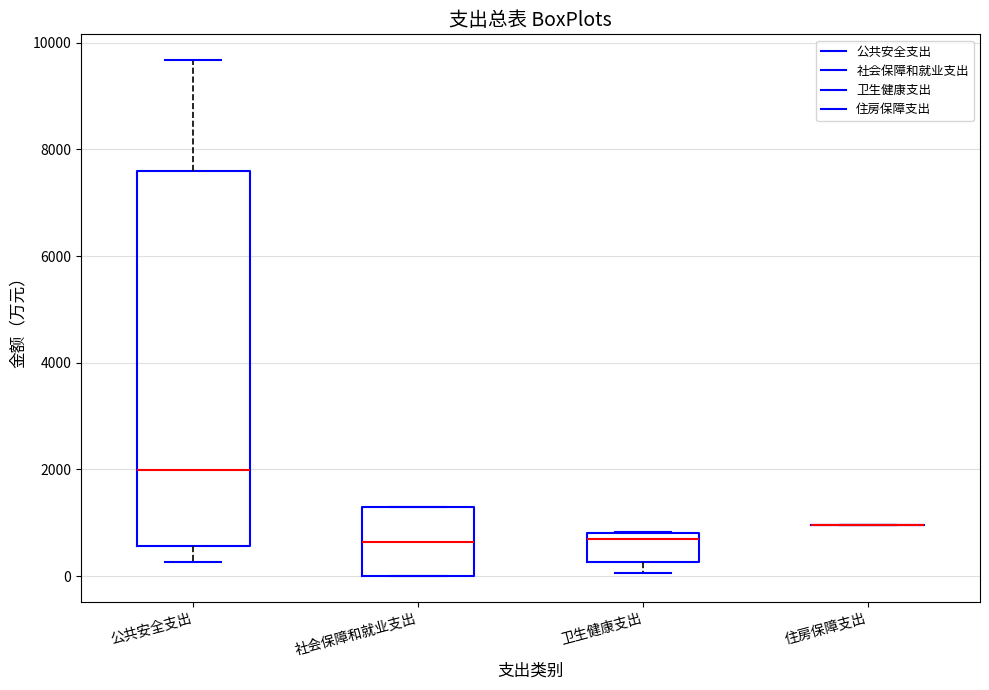

Reading left to right, read every box against the y-axis: the position of its median line, the range the box covers, and the ends of its whiskers. The values are not printed on the chart, so give them approximately, as read against the axis.

公共安全支出: median 2000, box 600 to 7600, whiskers 200 to 9600
社会保障和就业支出: median 600, box 0 to 1200, whiskers 0 to 1200
卫生健康支出: median 600, box 200 to 800, whiskers 0 to 800
住房保障支出: box collapsed to a line at 1000, whiskers 1000 to 1000